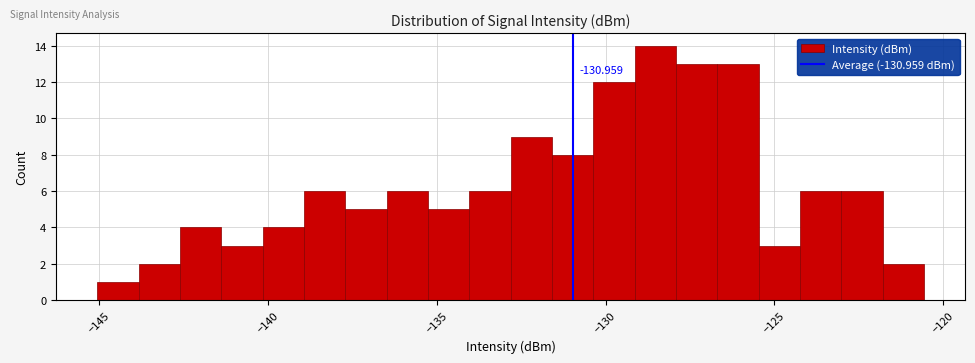

Around what value on the x-axis is the tallest bar? Give the approximate position of its centre, as read against the axis.

-128.5